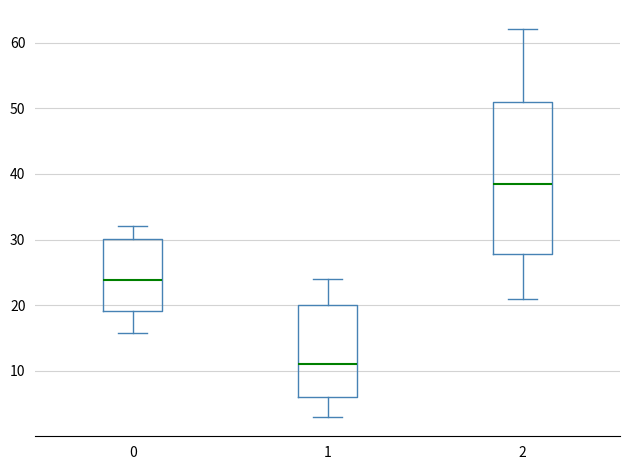

Which box is the tallest, from its lower edge to its upper edge?

2